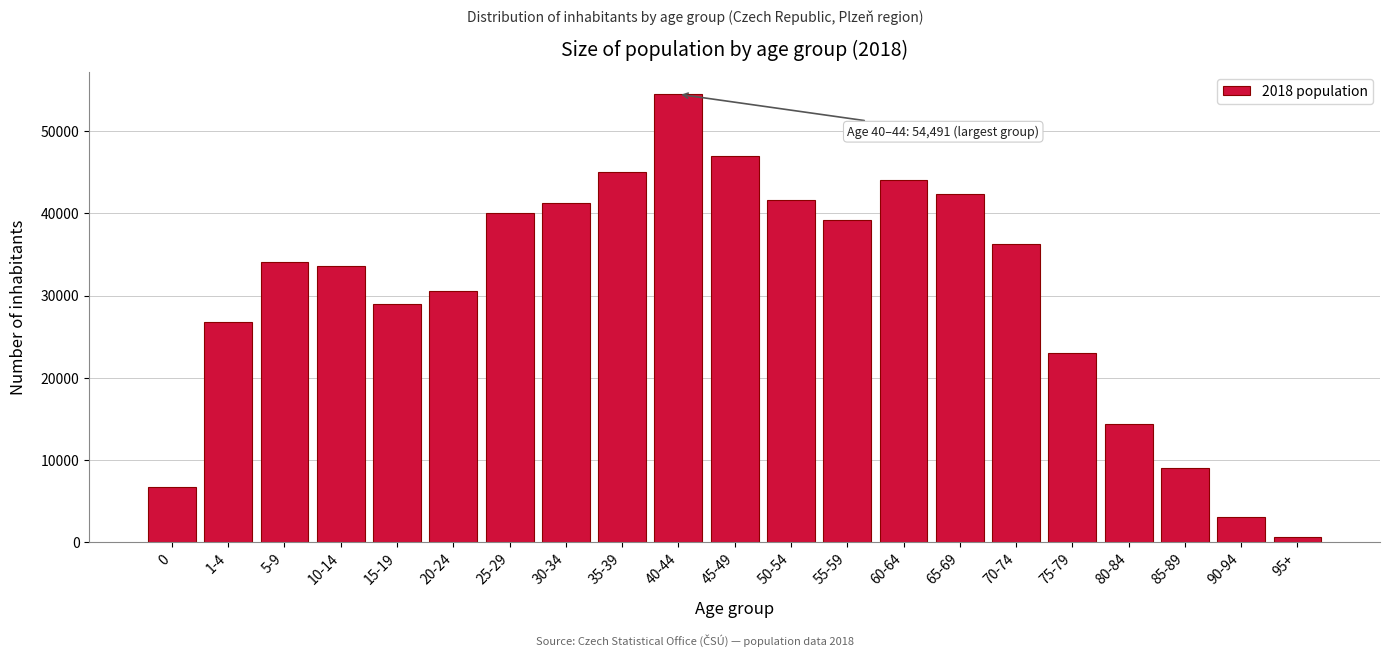

Reading right to left, what are all the values shown in this chart?

95+=618	90-94=3028	85-89=8985	80-84=14339	75-79=23034	70-74=36259	65-69=42327	60-64=44014	55-59=39216	50-54=41652	45-49=46916	40-44=54491	35-39=45087	30-34=41294	25-29=40095	20-24=30528	15-19=29020	10-14=33628	5-9=34037	1-4=26833	0=6732